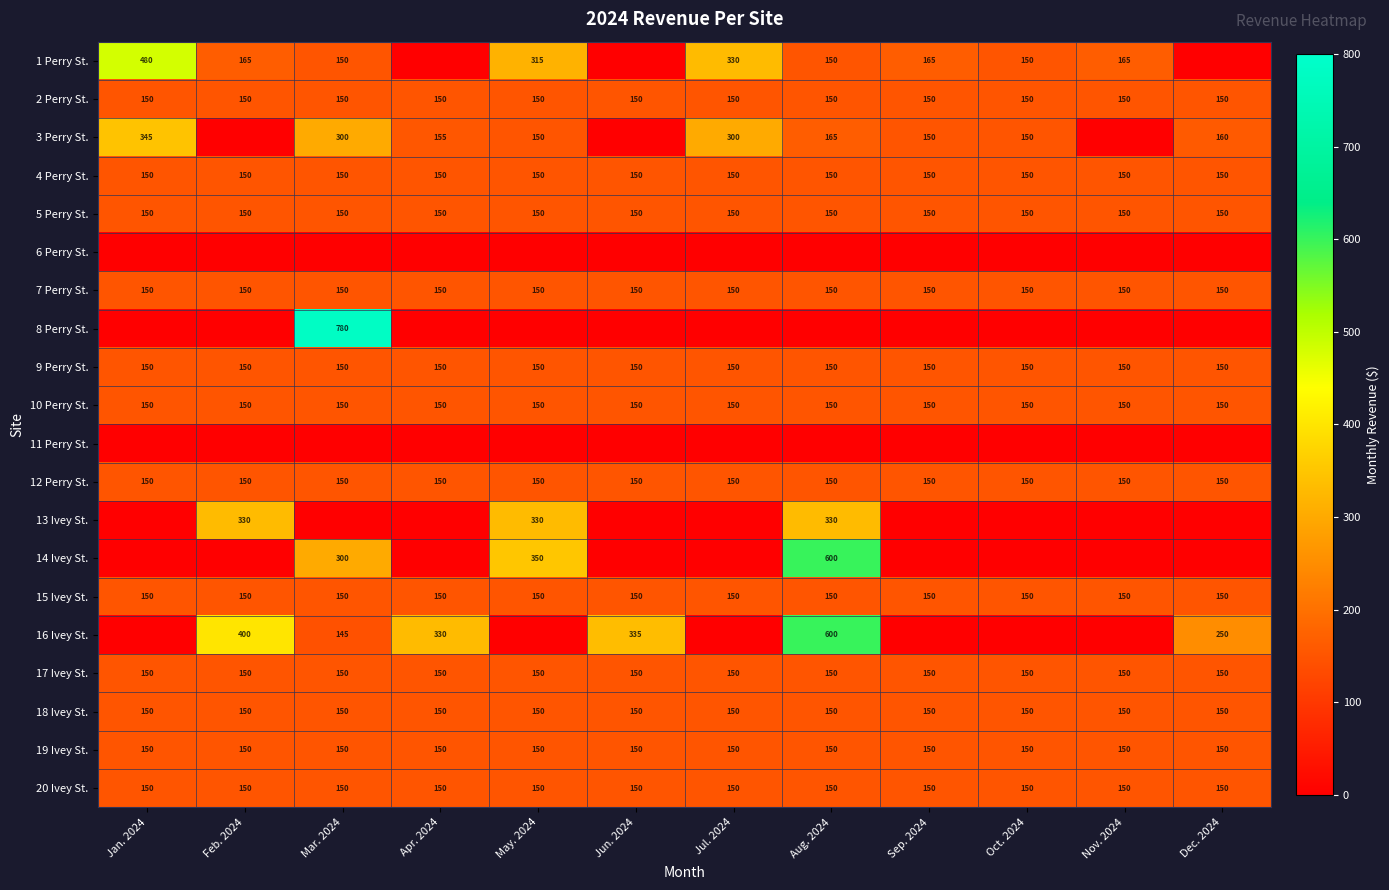

At which label does 12 Perry St. reach its minimum?

Jan. 2024